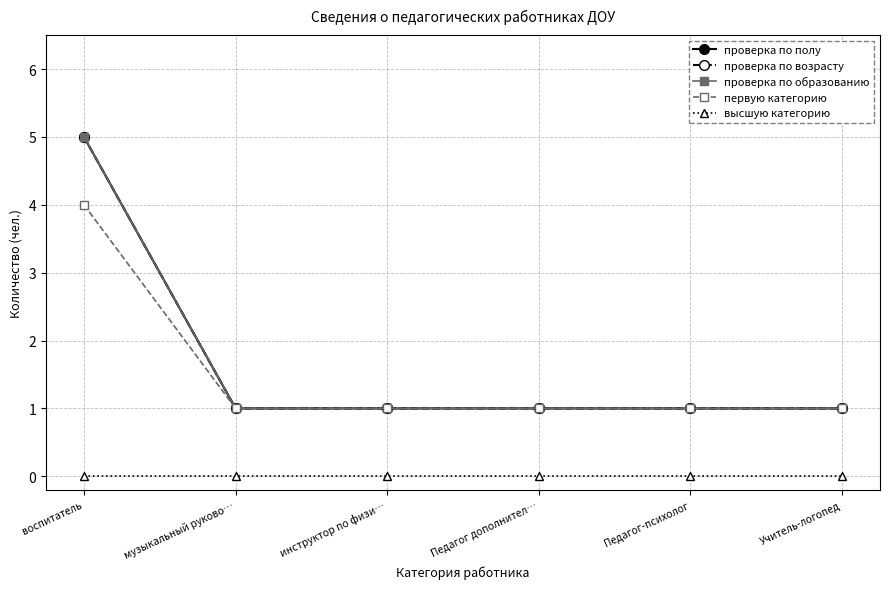

Is this an area chart (filled region under the line)?

No